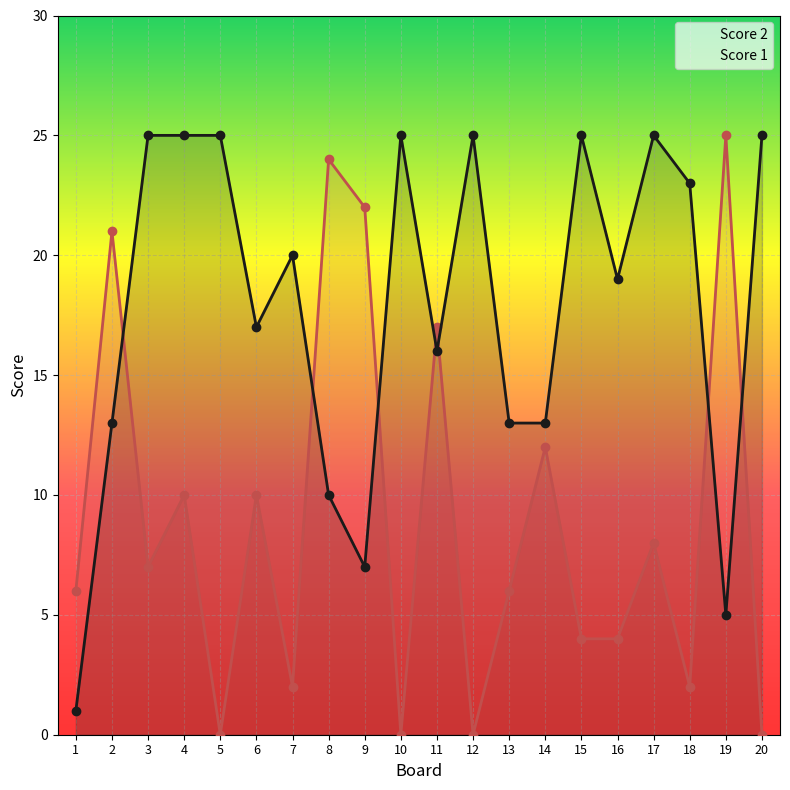

List the labels in order of Score 1 value, smallest first.

1, 19, 9, 8, 2, 13, 14, 11, 6, 16, 7, 18, 3, 4, 5, 10, 12, 15, 17, 20